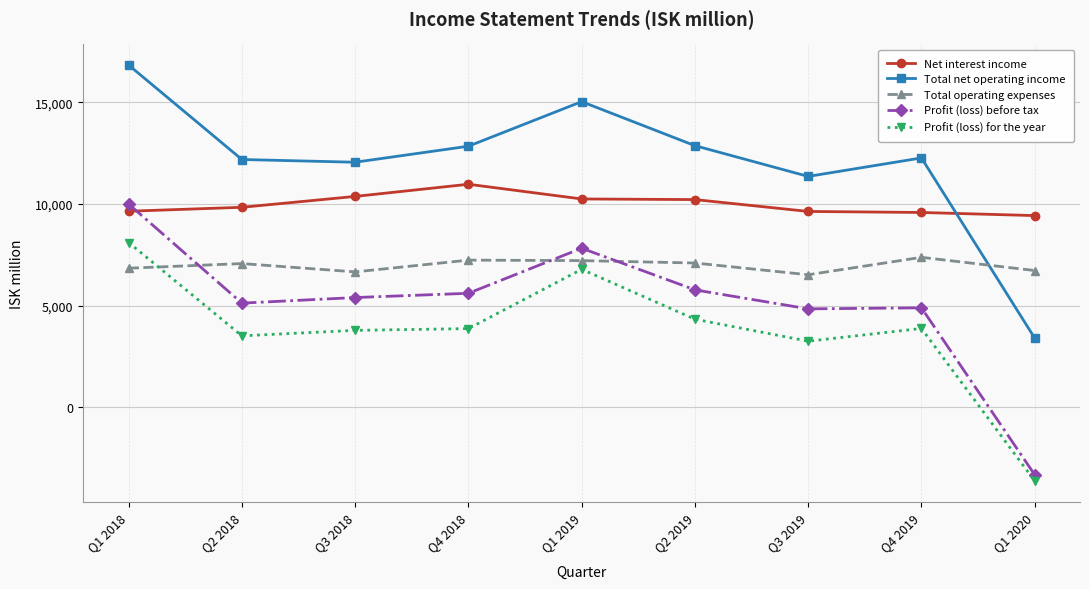

Where does the Total net operating income series first go above 12263?

Q1 2018